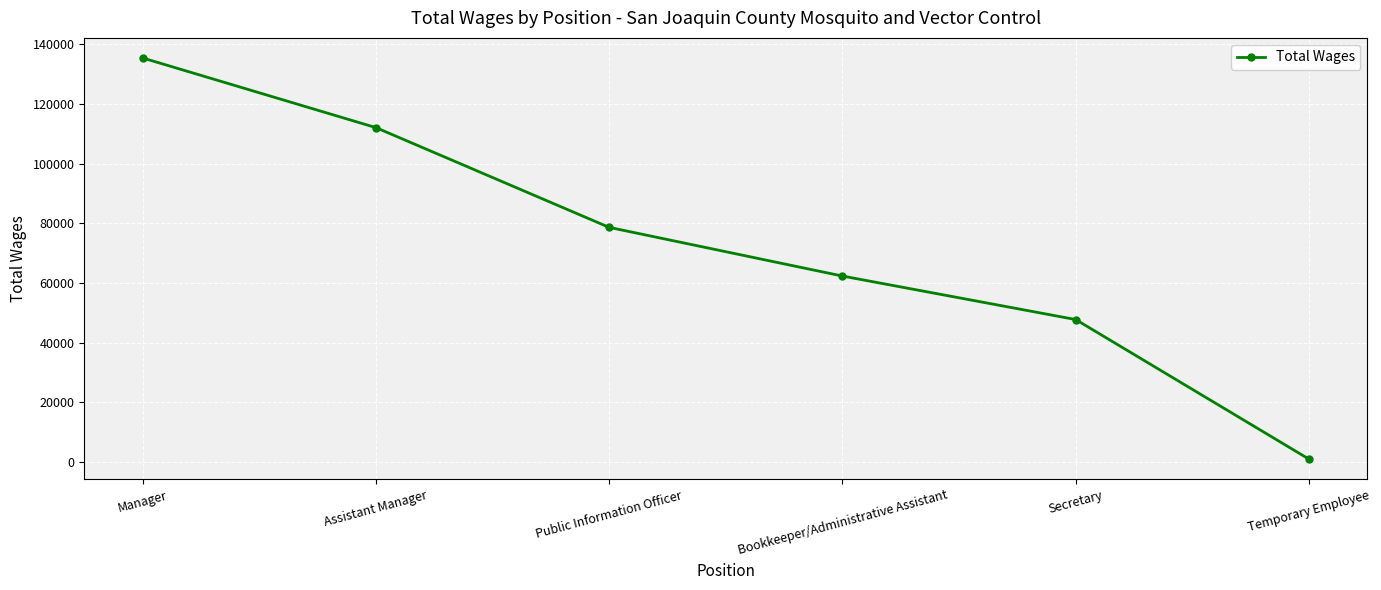

Reading right to left, transcribe all the data shown in this chart.

Temporary Employee=923	Secretary=47711	Bookkeeper/Administrative Assistant=62292	Public Information Officer=78613	Assistant Manager=112063	Manager=135409